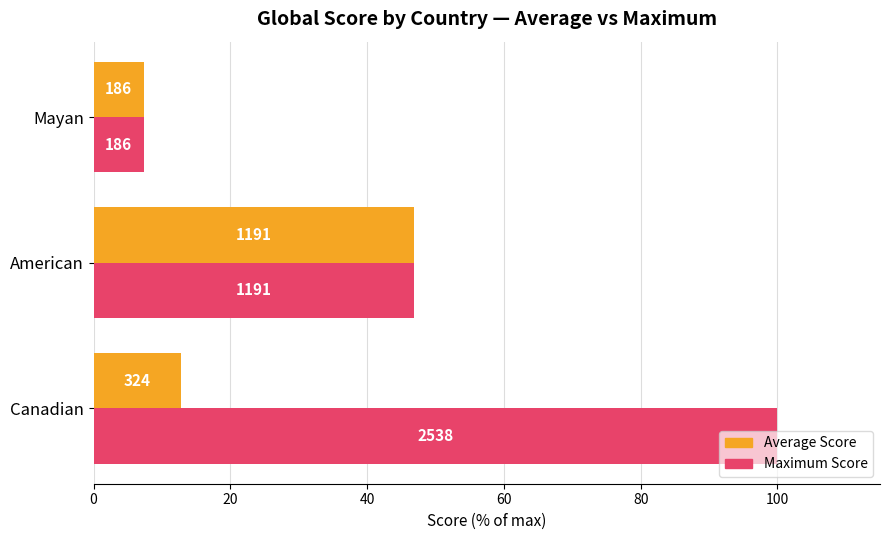

What are all the series names shown in the legend?

Average Score, Maximum Score